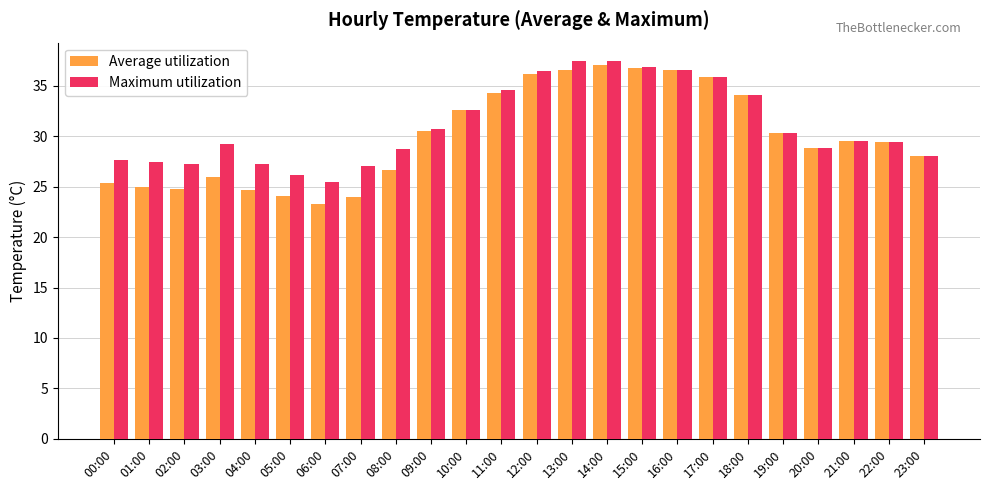

What is the maximum value shown in the chart?

37.4